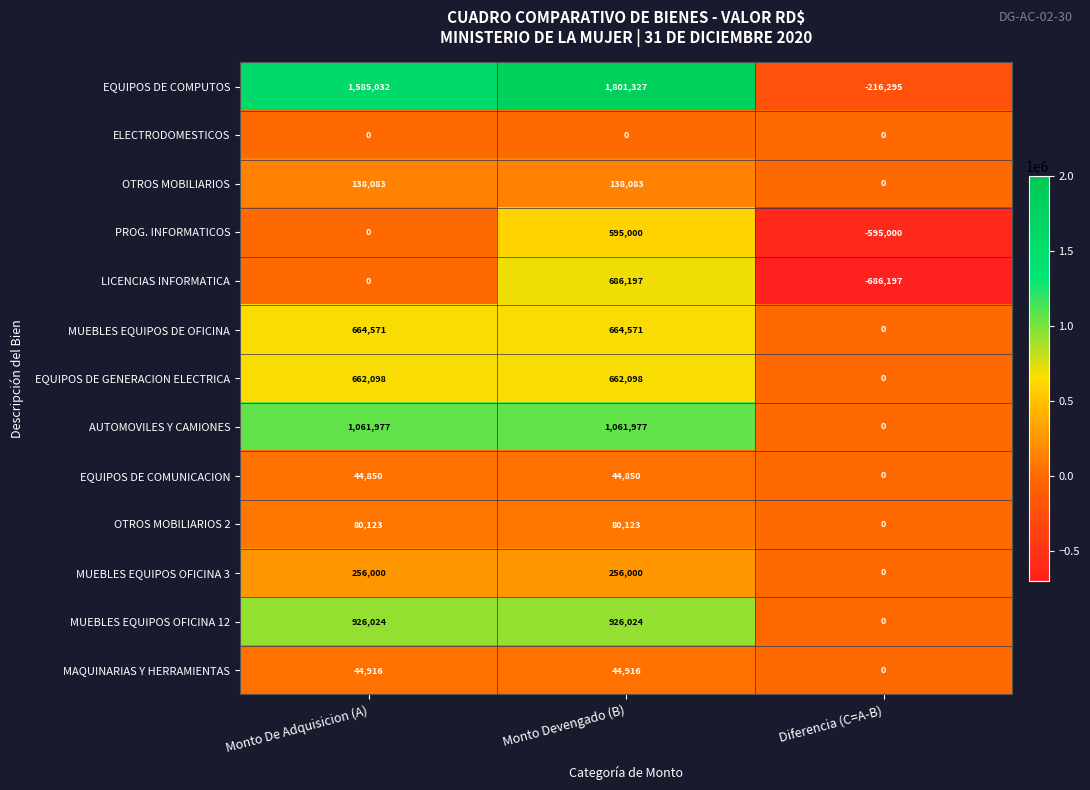

The MUEBLES EQUIPOS OFICINA 3 series shows 387103 at Monto De Adquisicion (A). True or false?

False